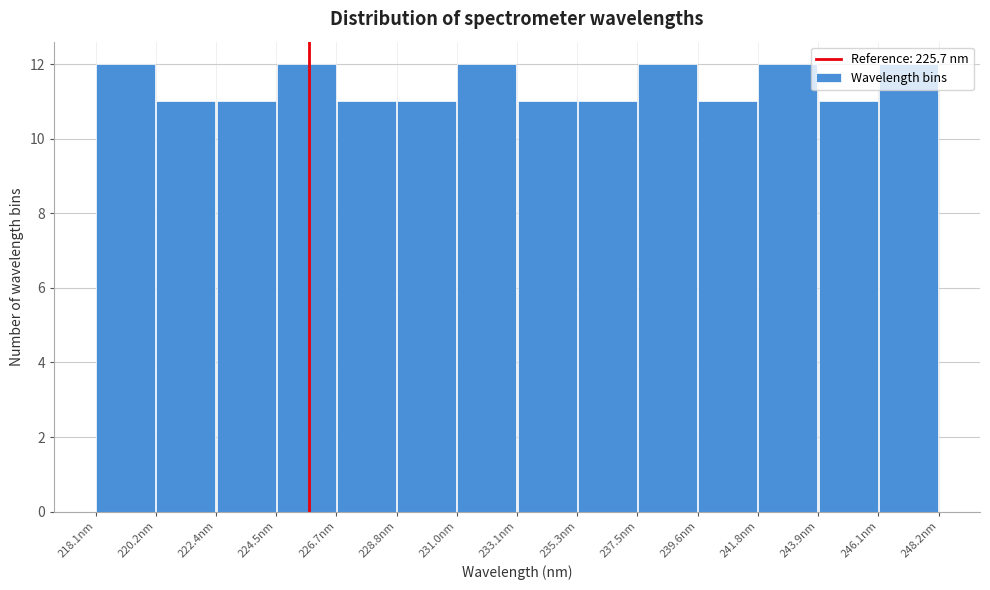

Reading left to right, list every bar in this chart as the range it spans on the x-axis followed by its height. Neither the bar edges nor the heights are printed on the chart, so give them approximately, as read against the axes.

218.0 to 220.0: 12
220.0 to 222.5: 11
222.5 to 224.5: 11
224.5 to 226.5: 12
226.5 to 229.0: 11
229.0 to 231.0: 11
231.0 to 233.0: 12
233.0 to 235.5: 11
235.5 to 237.5: 11
237.5 to 239.5: 12
239.5 to 242.0: 11
242.0 to 244.0: 12
244.0 to 246.0: 11
246.0 to 248.0: 12